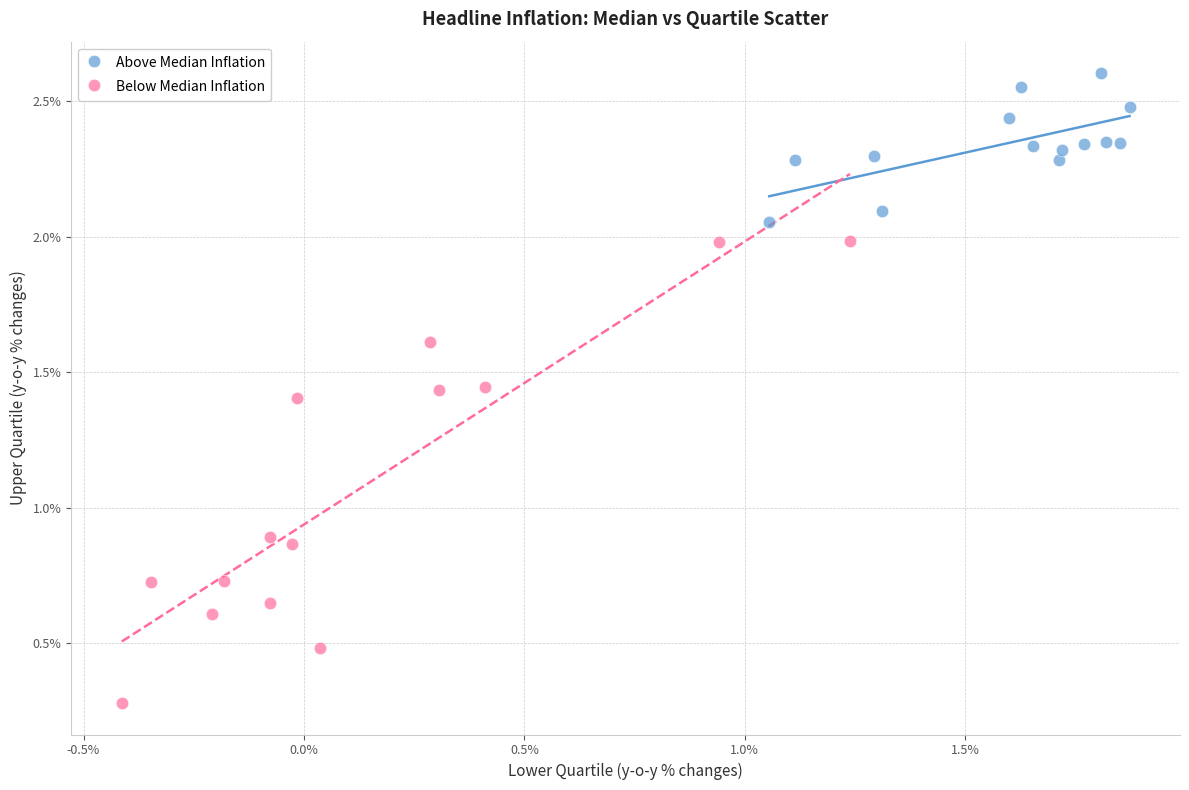

Which series contains the lowest Y value?

Below Median Inflation